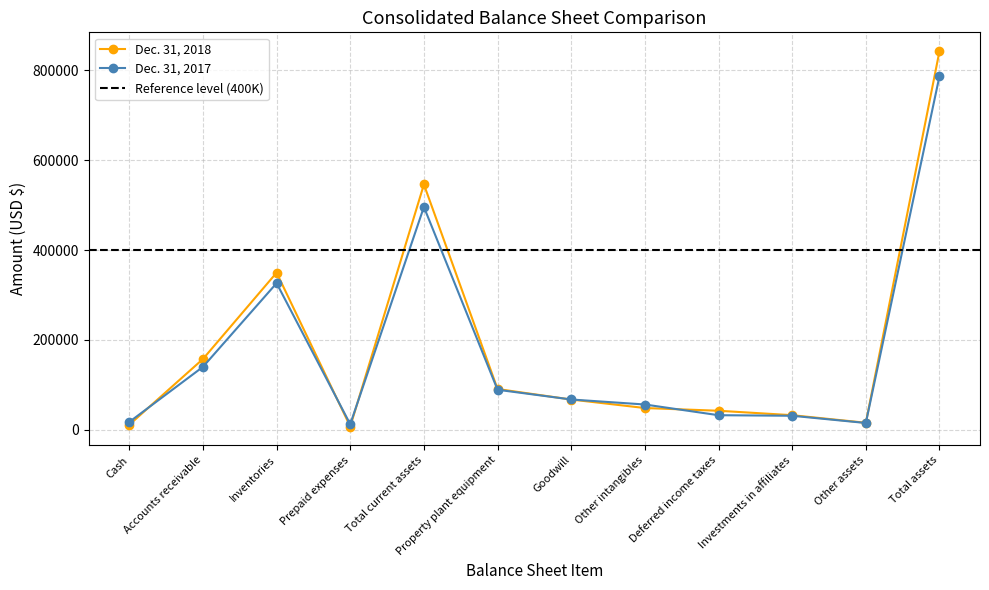

Is the value of Dec. 31, 2018 at Accounts receivable greater than the value of Dec. 31, 2017 at Goodwill?

Yes